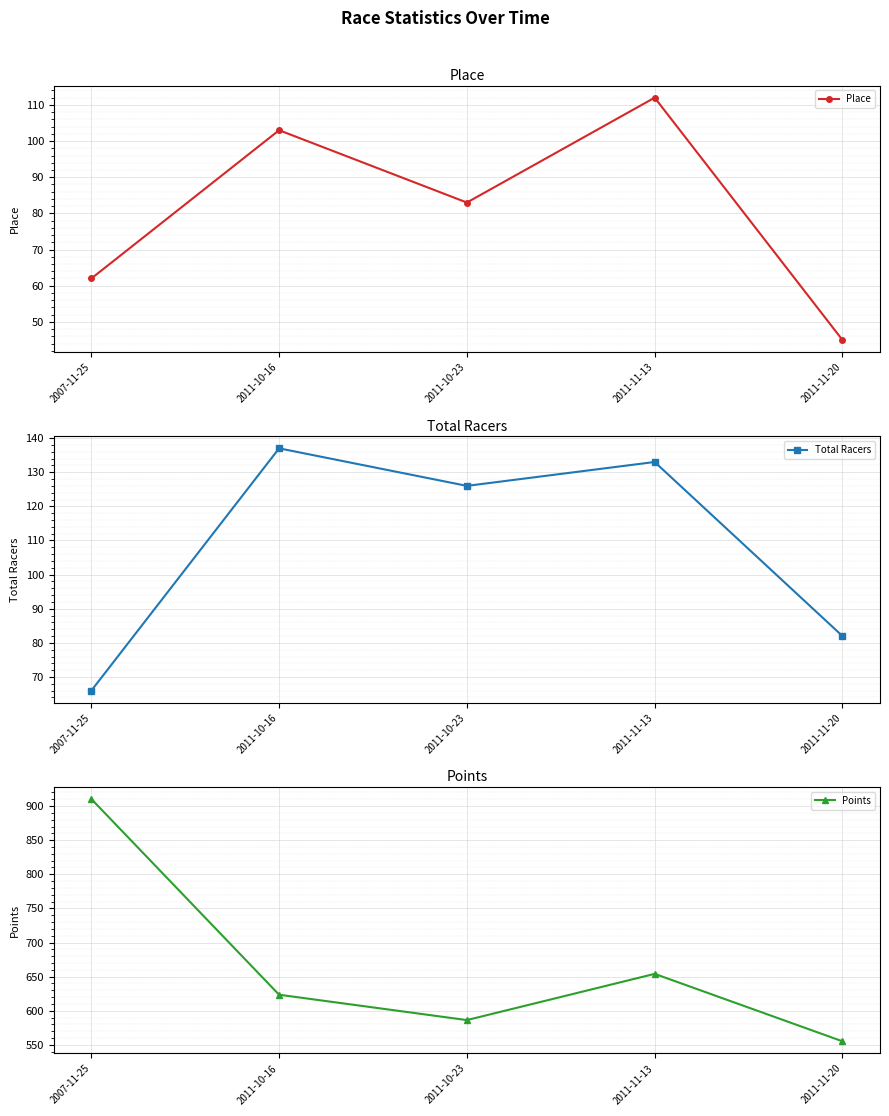

What is the sum of the Total Racers values at 2011-10-16 and 2011-11-20?

219